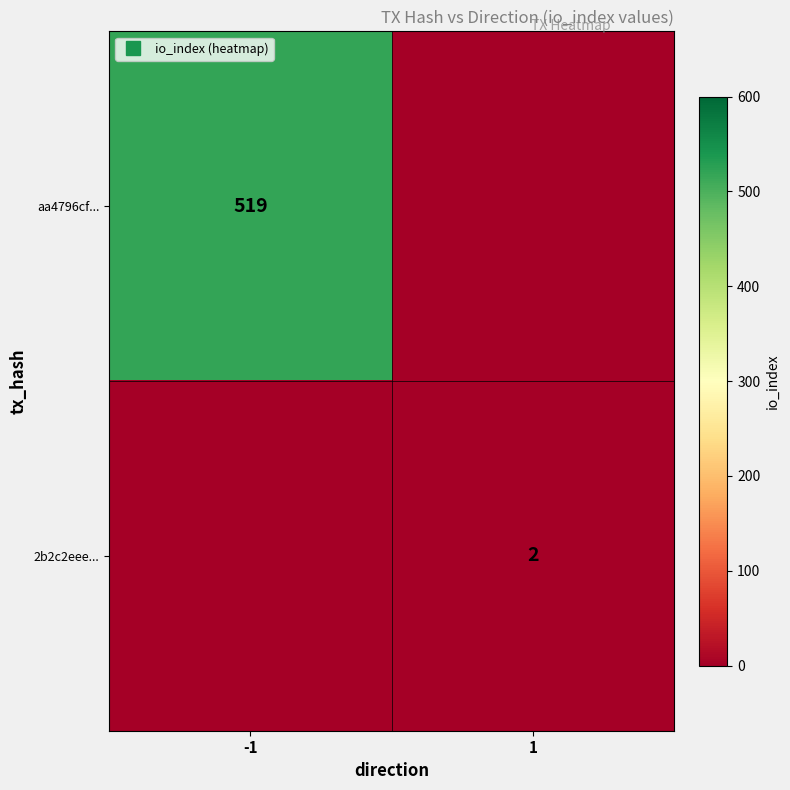

What is the difference between the 2b2c2eee... values at -1 and 1?

2